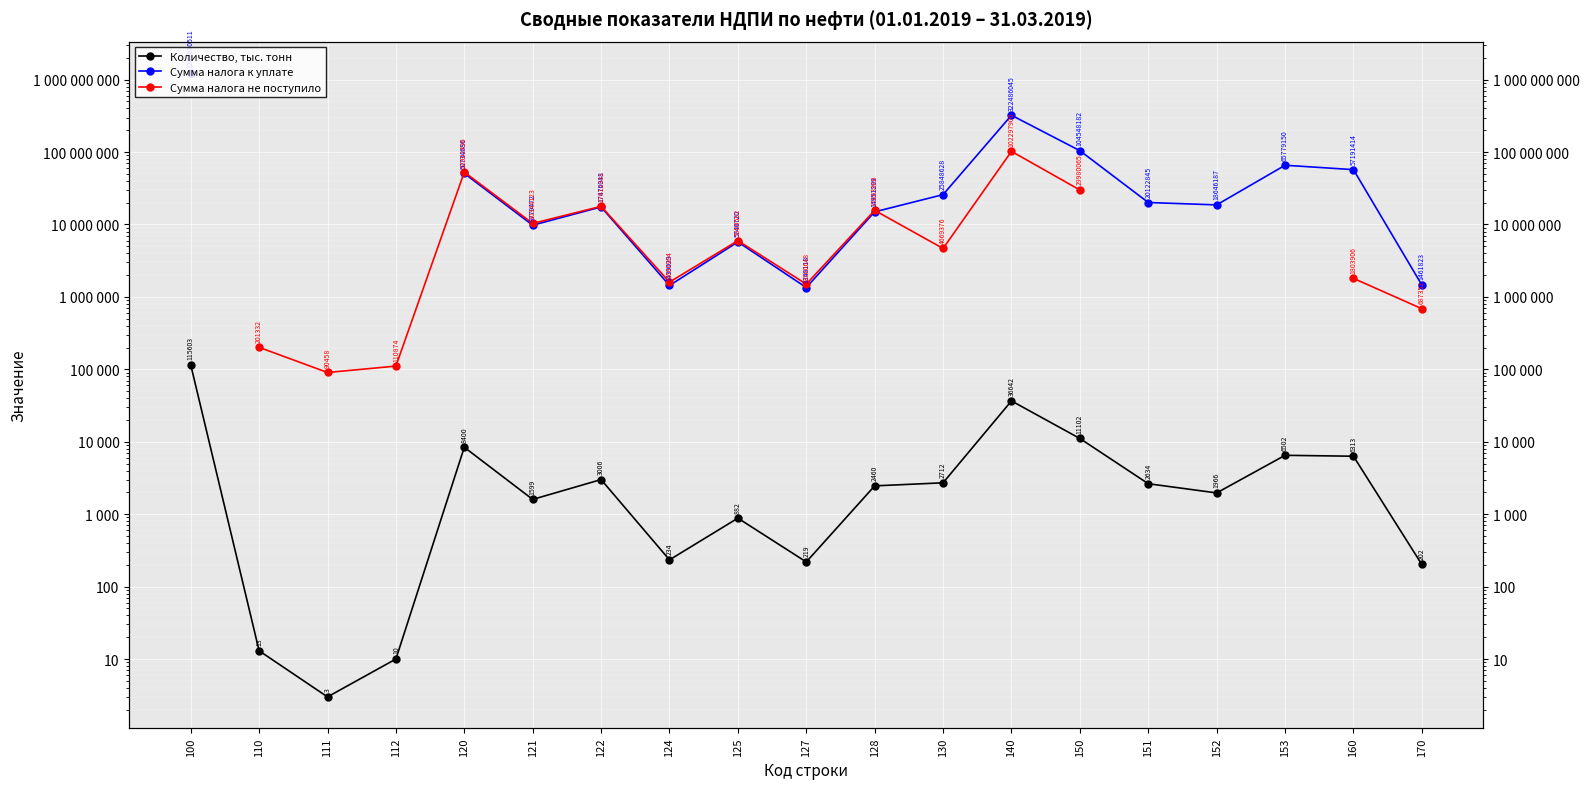

True or false: Сумма налога к уплате and Количество, тыс. тонн cross at least once.

False